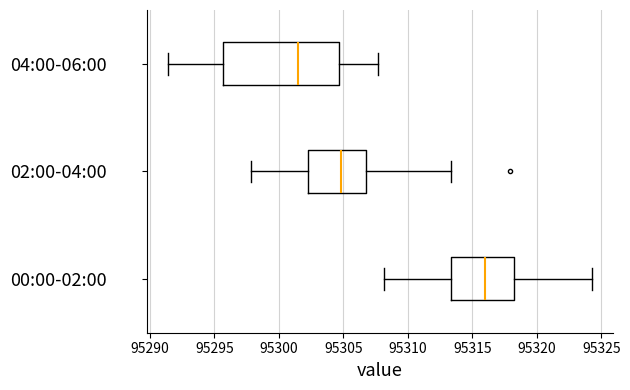

Comparing the boxes themselves (not the whiskers), which one is the widest?

04:00-06:00